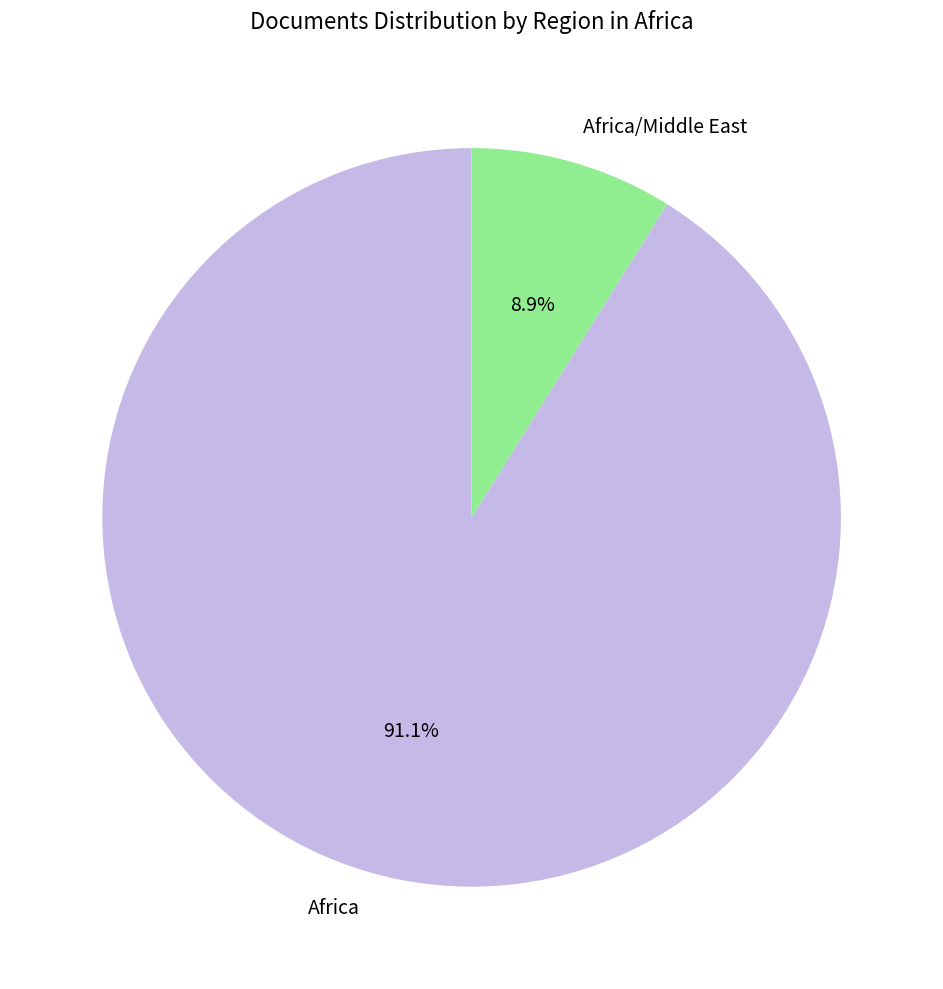

The Africa/Middle East slice represents 14% of the pie. True or false?

False